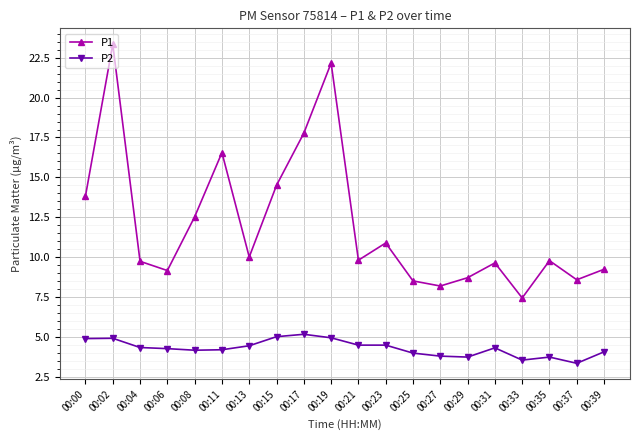

The value of P1 at 00:06 is 9.2. True or false?

True